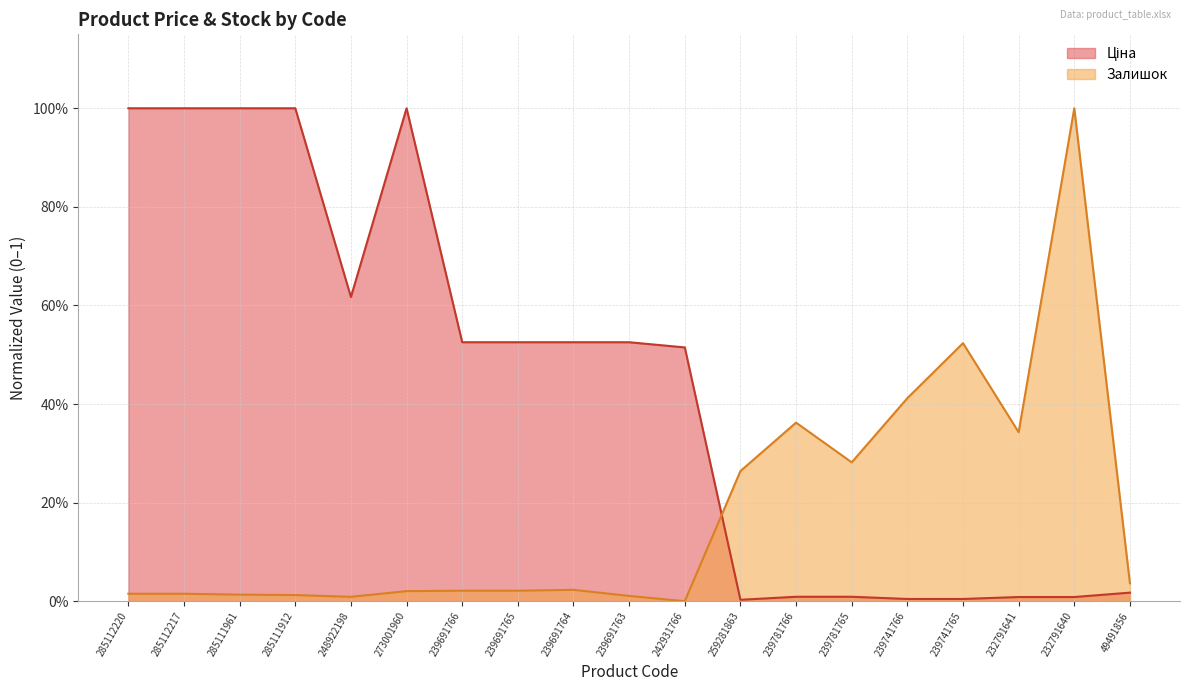

Which has a higher value, 285112217 or 239741765?

285112217